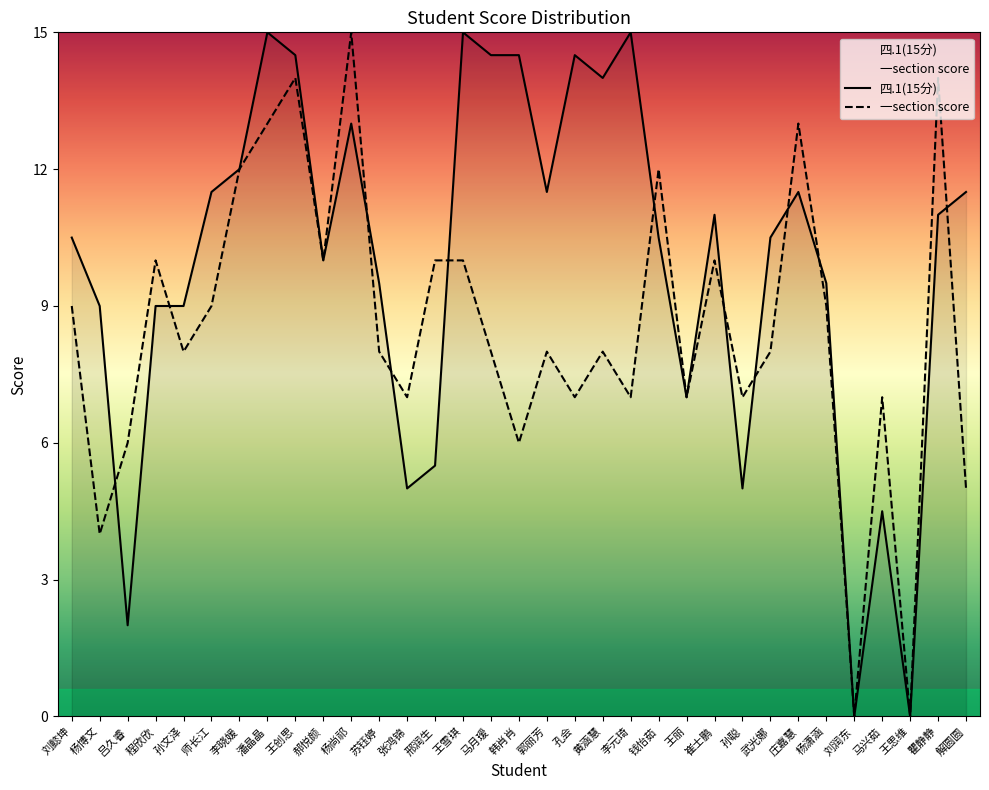

How many intersections are there between 四.1(15分) and 一section score?

11